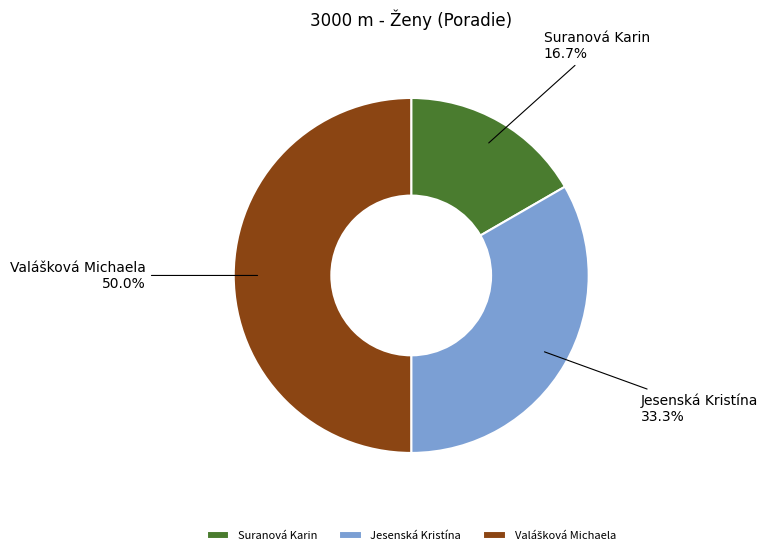

What is the ratio of the value at Jesenská Kristína to the value at Suranová Karin?

2.0